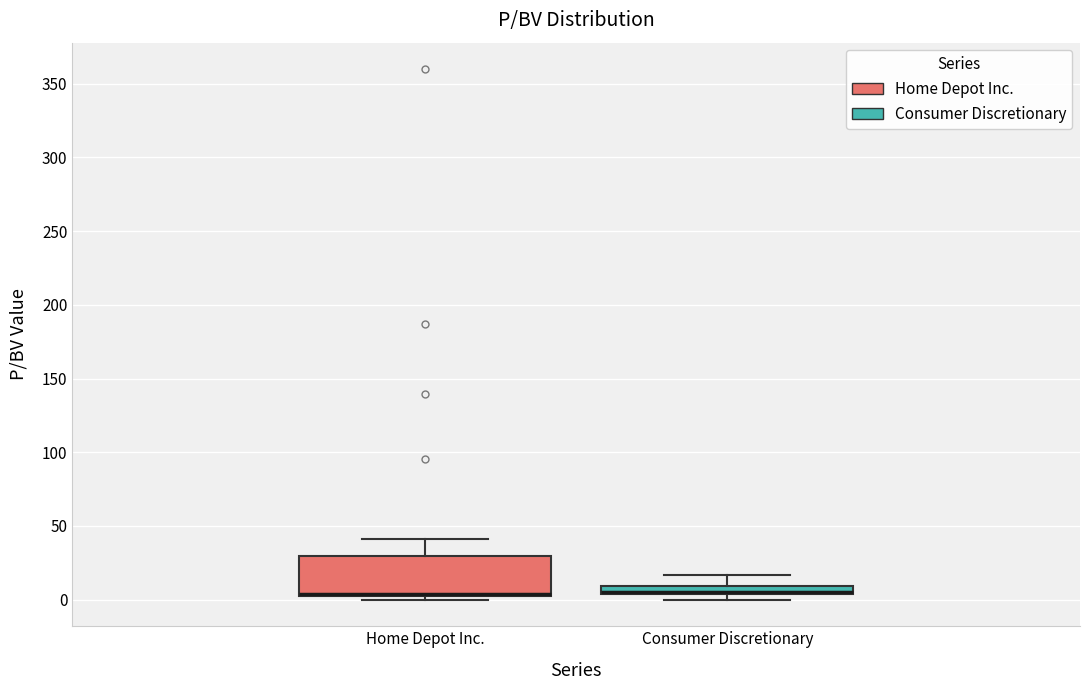

Which box is the tallest, from its lower edge to its upper edge?

Home Depot Inc.